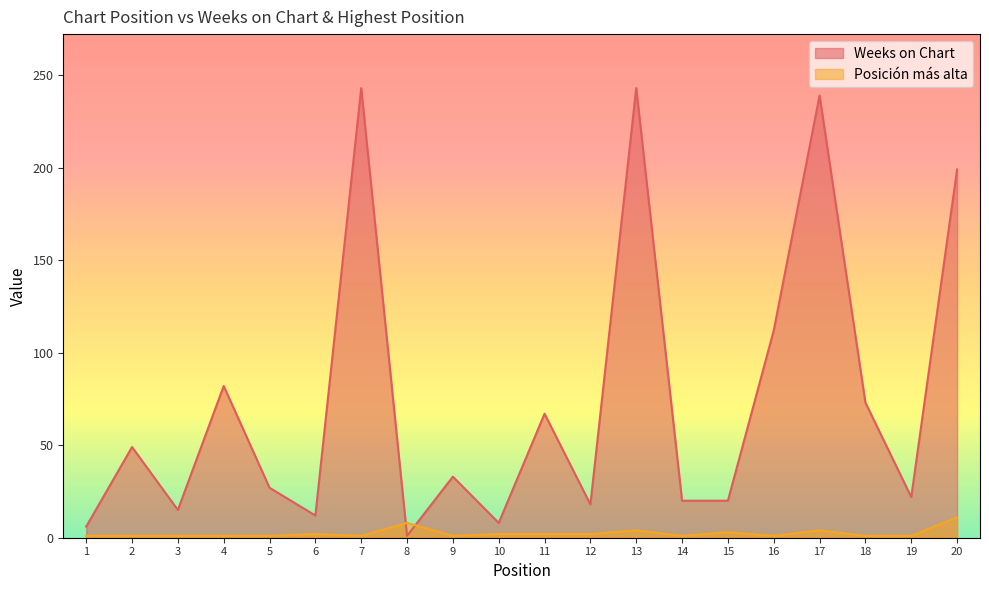

How many times do Posición más alta and Weeks on Chart cross each other?

2